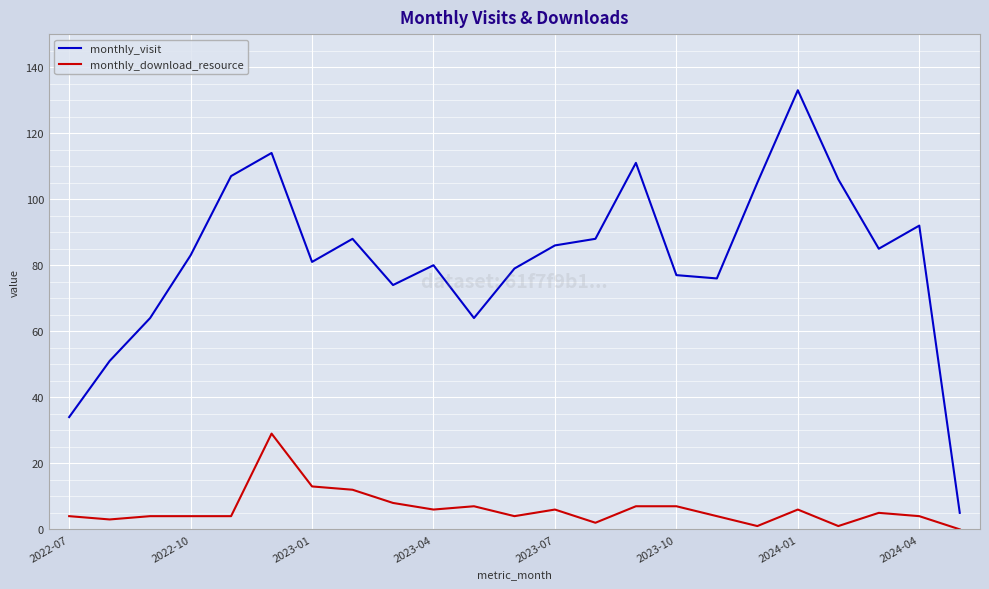

List the series in order of their peak value, highest first.

monthly_visit, monthly_download_resource